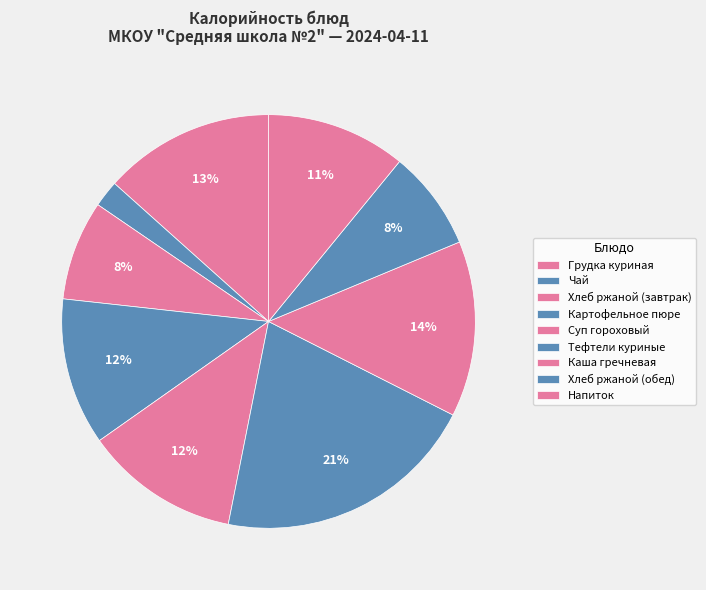

Is the sum of Суп гороховый and Чай greater than half?

No